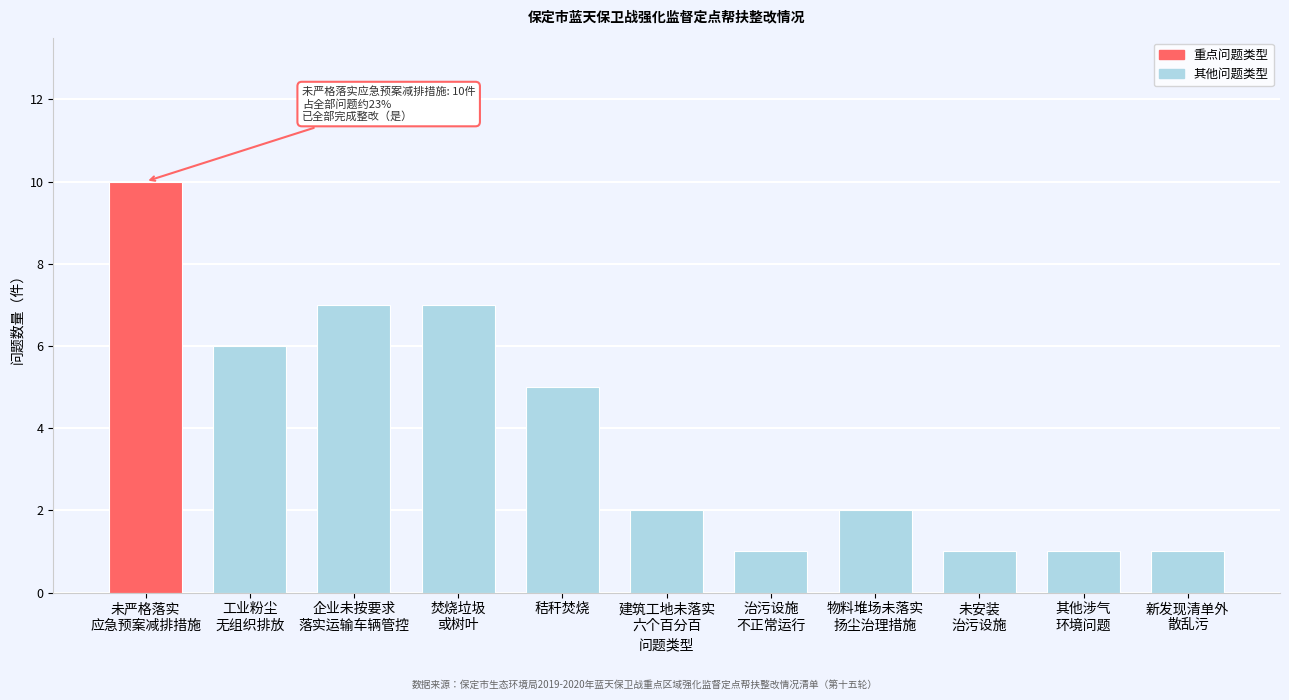

Reading left to right, extract all data points from this chart.

10	6	7	7	5	2	1	2	1	1	1